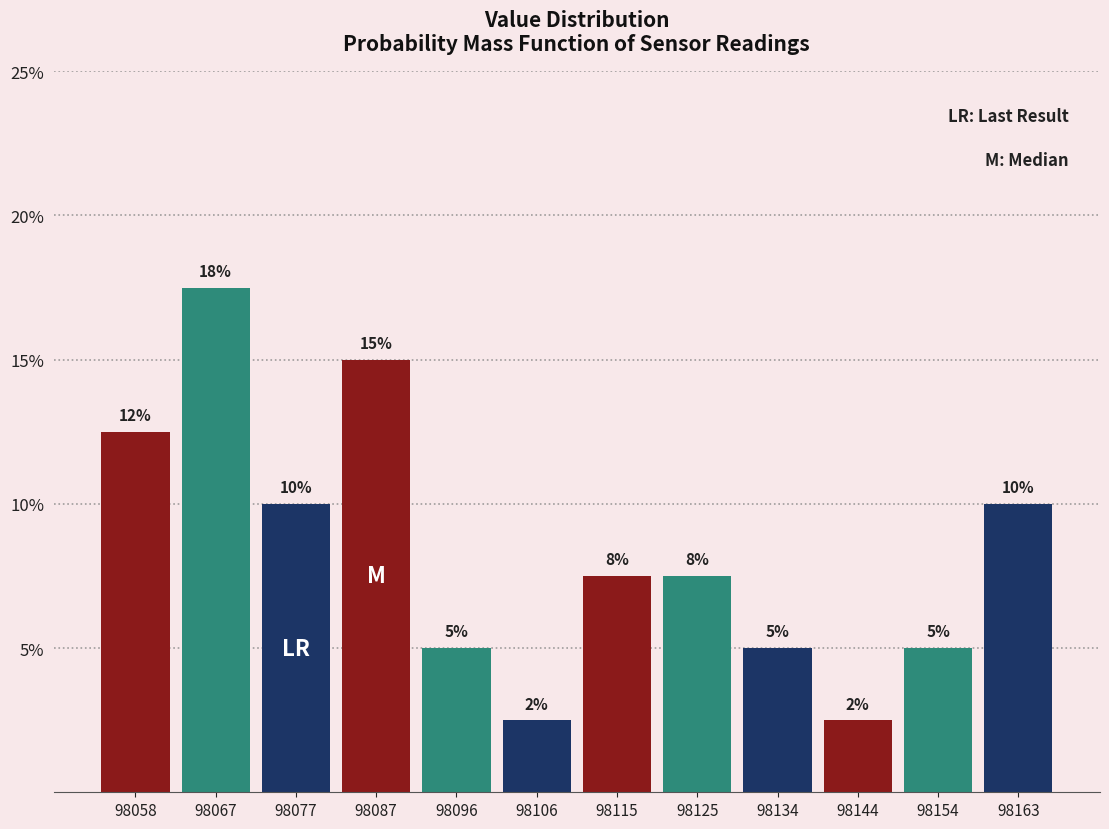

Which range on the x-axis has the tallest bar?

98063 to 98072